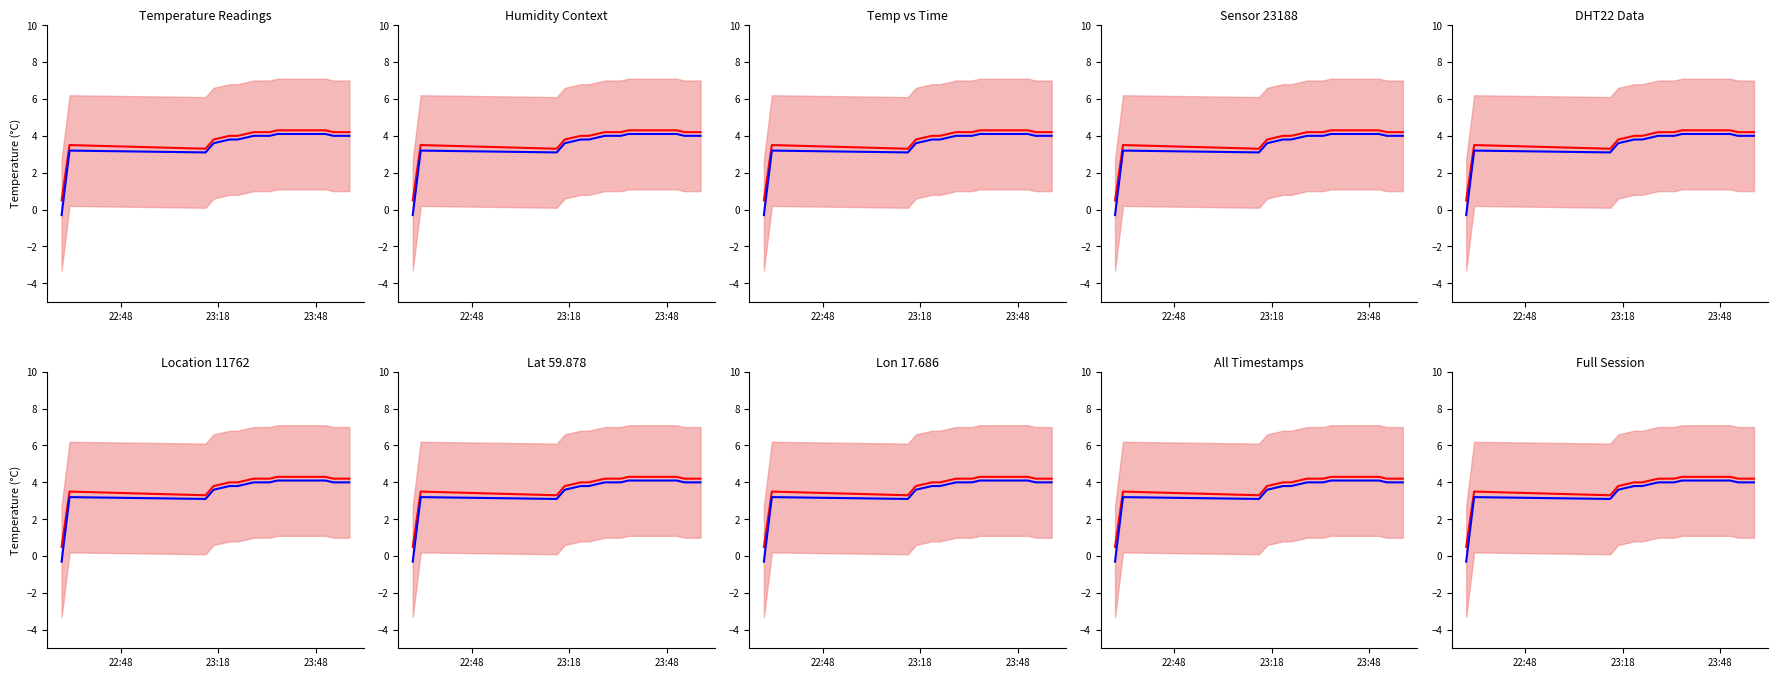

True or false: observed and mean prediction cross at least once.

False